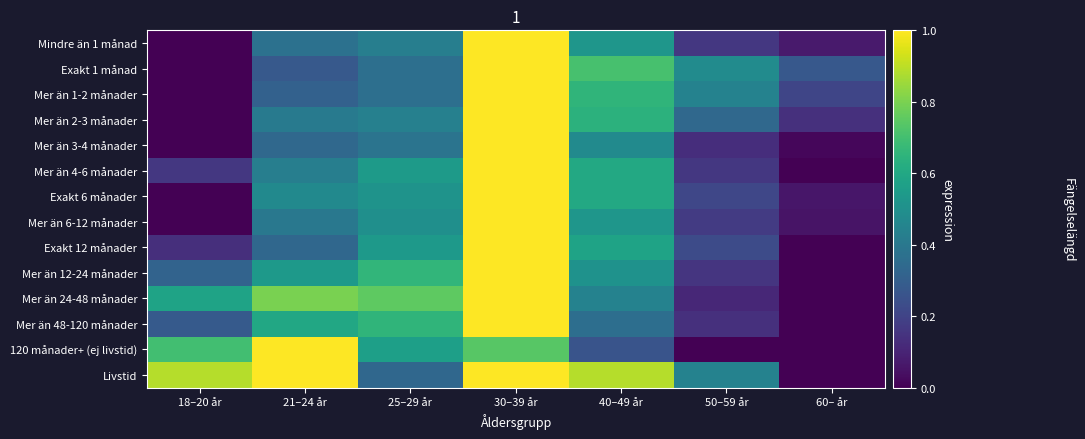

Reading right to left, what are all the values shown in this chart?

Mindre än 1 månad: 60– år=0.1	50–59 år=0.2	40–49 år=0.5	30–39 år=1.0	25–29 år=0.4	21–24 år=0.4	18–20 år=0.0
Exakt 1 månad: 60– år=0.3	50–59 år=0.5	40–49 år=0.7	30–39 år=1.0	25–29 år=0.4	21–24 år=0.3	18–20 år=0.0
Mer än 1-2 månader: 60– år=0.2	50–59 år=0.4	40–49 år=0.7	30–39 år=1.0	25–29 år=0.4	21–24 år=0.3	18–20 år=0.0
Mer än 2-3 månader: 60– år=0.1	50–59 år=0.3	40–49 år=0.6	30–39 år=1.0	25–29 år=0.4	21–24 år=0.4	18–20 år=0.0
Mer än 3-4 månader: 60– år=0.0	50–59 år=0.1	40–49 år=0.5	30–39 år=1.0	25–29 år=0.4	21–24 år=0.3	18–20 år=0.0
Mer än 4-6 månader: 60– år=0.0	50–59 år=0.2	40–49 år=0.6	30–39 år=1.0	25–29 år=0.5	21–24 år=0.4	18–20 år=0.2
Exakt 6 månader: 60– år=0.1	50–59 år=0.2	40–49 år=0.6	30–39 år=1.0	25–29 år=0.5	21–24 år=0.5	18–20 år=0.0
Mer än 6-12 månader: 60– år=0.1	50–59 år=0.2	40–49 år=0.5	30–39 år=1.0	25–29 år=0.5	21–24 år=0.4	18–20 år=0.0
Exakt 12 månader: 60– år=0.0	50–59 år=0.2	40–49 år=0.6	30–39 år=1.0	25–29 år=0.5	21–24 år=0.3	18–20 år=0.1
Mer än 12-24 månader: 60– år=0.0	50–59 år=0.2	40–49 år=0.5	30–39 år=1.0	25–29 år=0.7	21–24 år=0.5	18–20 år=0.3
Mer än 24-48 månader: 60– år=0.0	50–59 år=0.1	40–49 år=0.4	30–39 år=1.0	25–29 år=0.8	21–24 år=0.8	18–20 år=0.6
Mer än 48-120 månader: 60– år=0.0	50–59 år=0.1	40–49 år=0.4	30–39 år=1.0	25–29 år=0.7	21–24 år=0.6	18–20 år=0.3
120 månader+ (ej livstid): 60– år=0.0	50–59 år=0.0	40–49 år=0.3	30–39 år=0.7	25–29 år=0.6	21–24 år=1.0	18–20 år=0.7
Livstid: 60– år=0.0	50–59 år=0.4	40–49 år=0.9	30–39 år=1.0	25–29 år=0.3	21–24 år=1.0	18–20 år=0.9